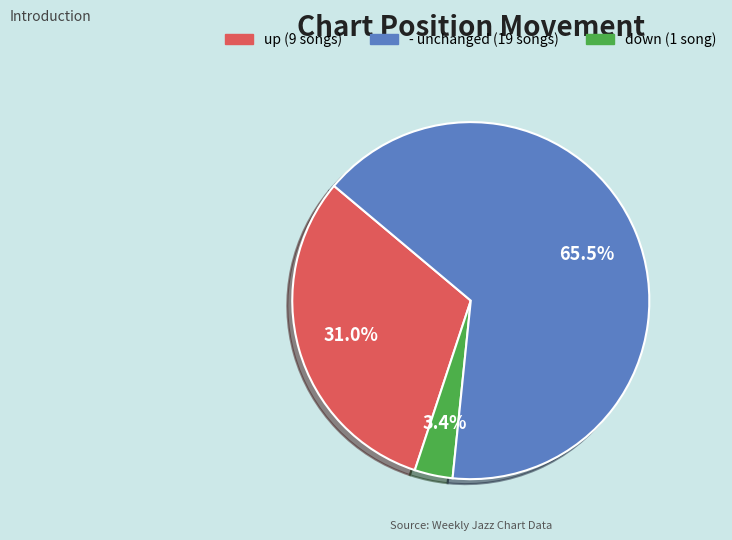

Is there any slice that represents more than half of the pie?

Yes